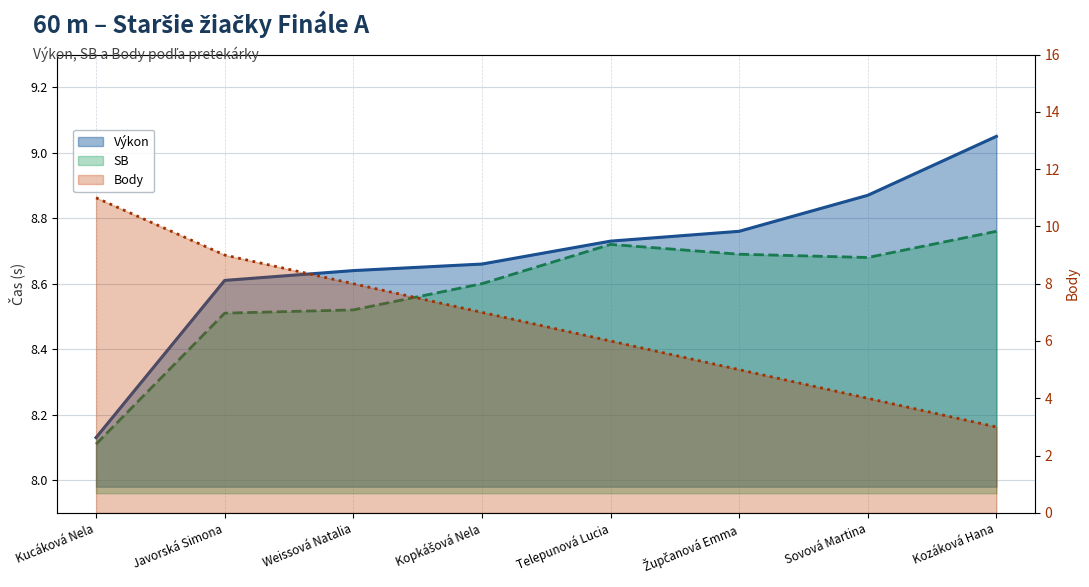

What is the label of the 6th point from the right?

Weissová Natalia